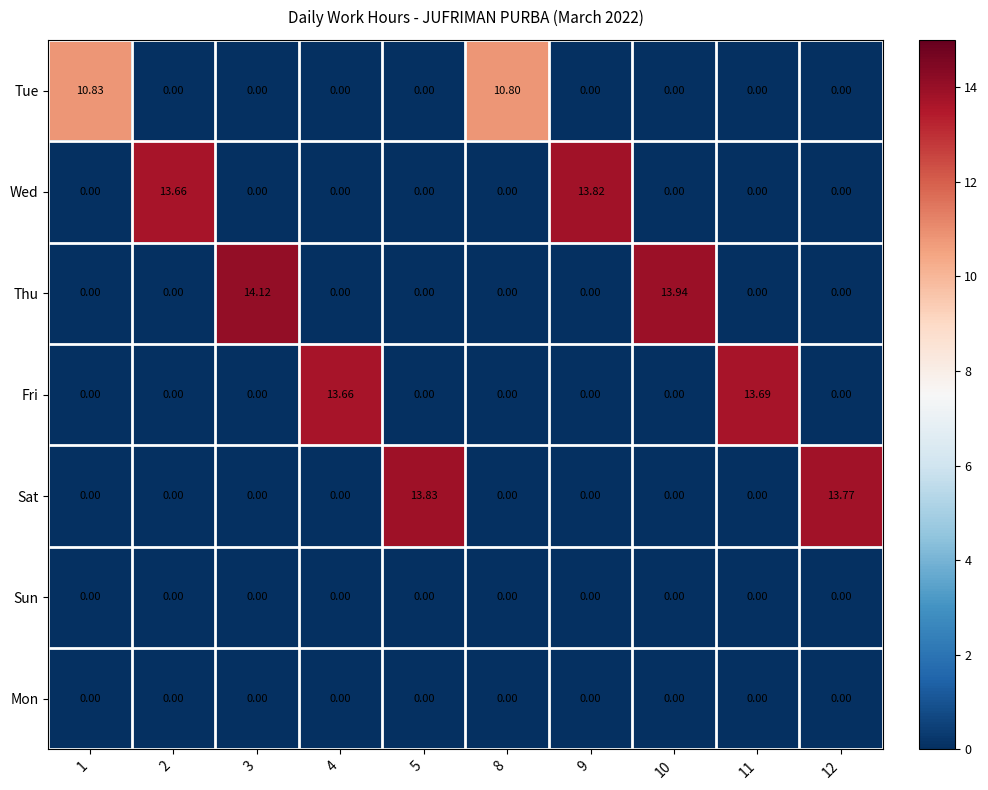

How many data points does each series have?

10